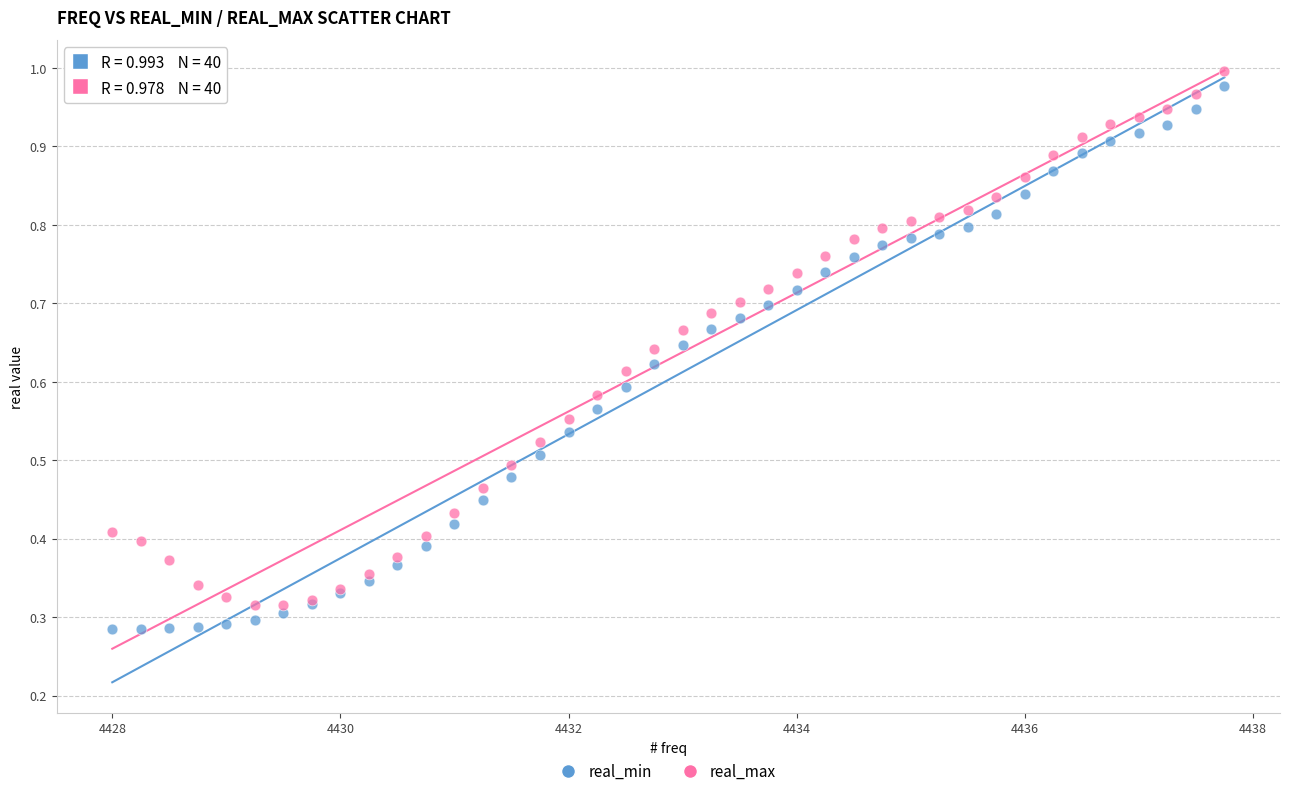

What is the X range (max minus min) for the scatter plot?

9.8